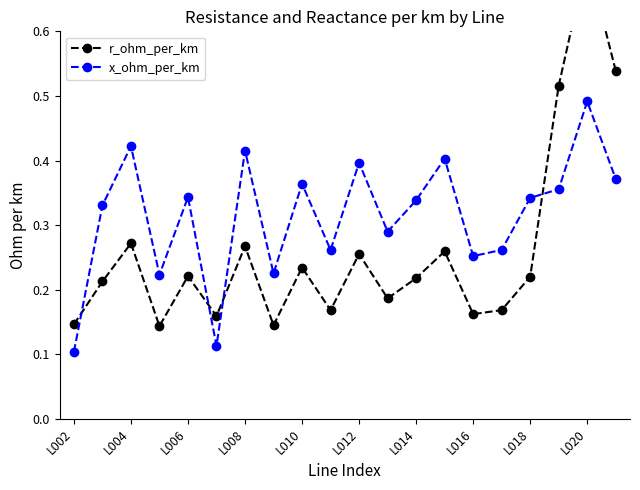

Does the chart display data point markers on the line(s)?

Yes